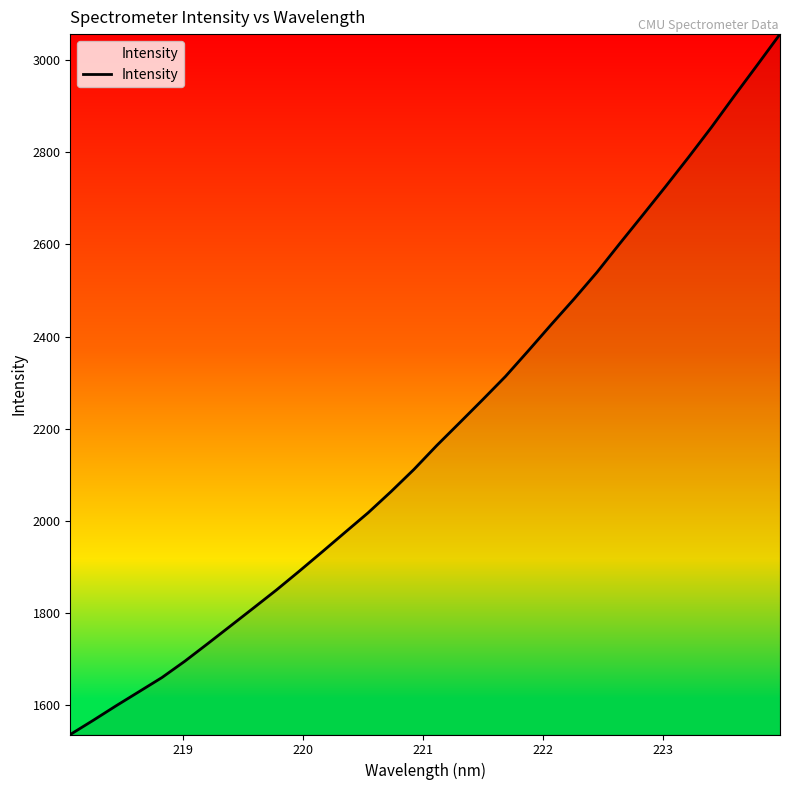

What is the difference between the maximum and minimum values?

1521.3